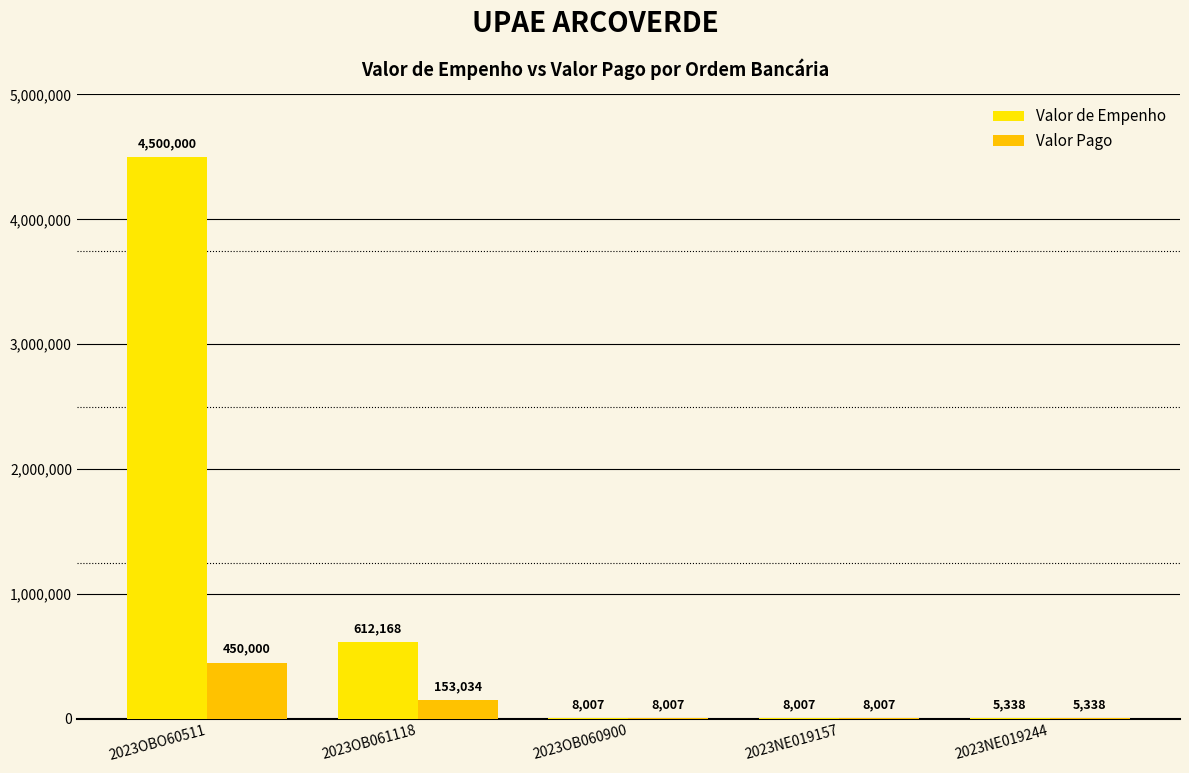

The value of Valor de Empenho at 2023OBO60511 is 1221711.6. True or false?

False